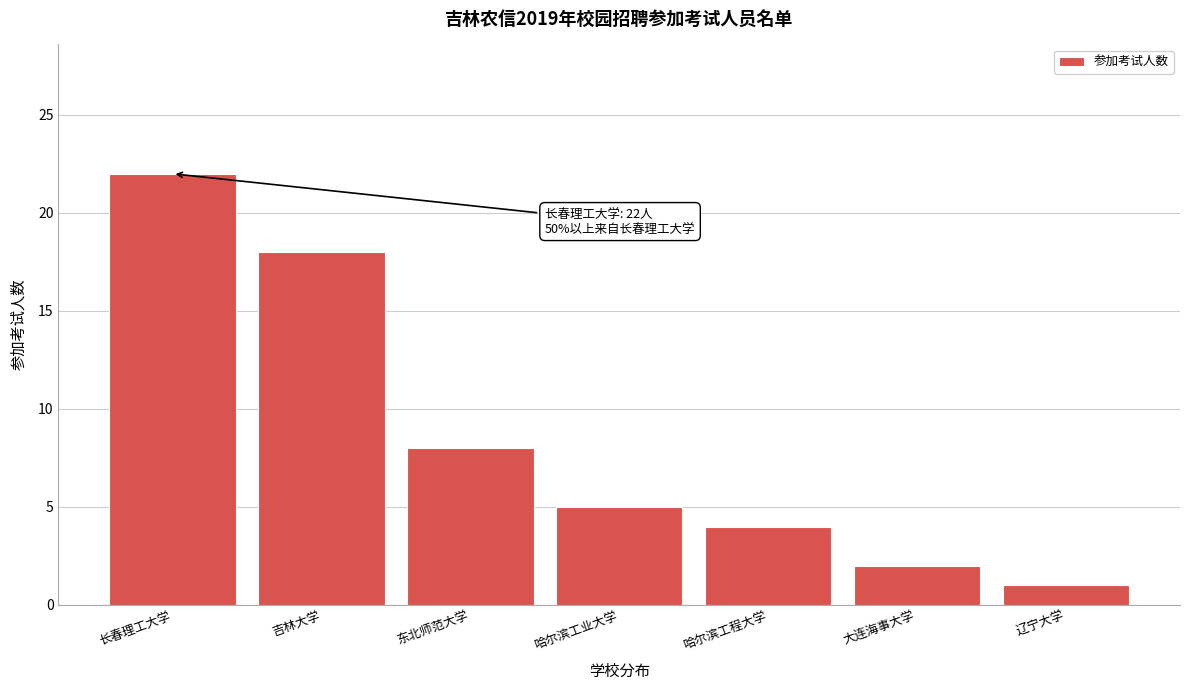

Reading left to right, list all the values displayed in this chart.

长春理工大学=22	吉林大学=18	东北师范大学=8	哈尔滨工业大学=5	哈尔滨工程大学=4	大连海事大学=2	辽宁大学=1